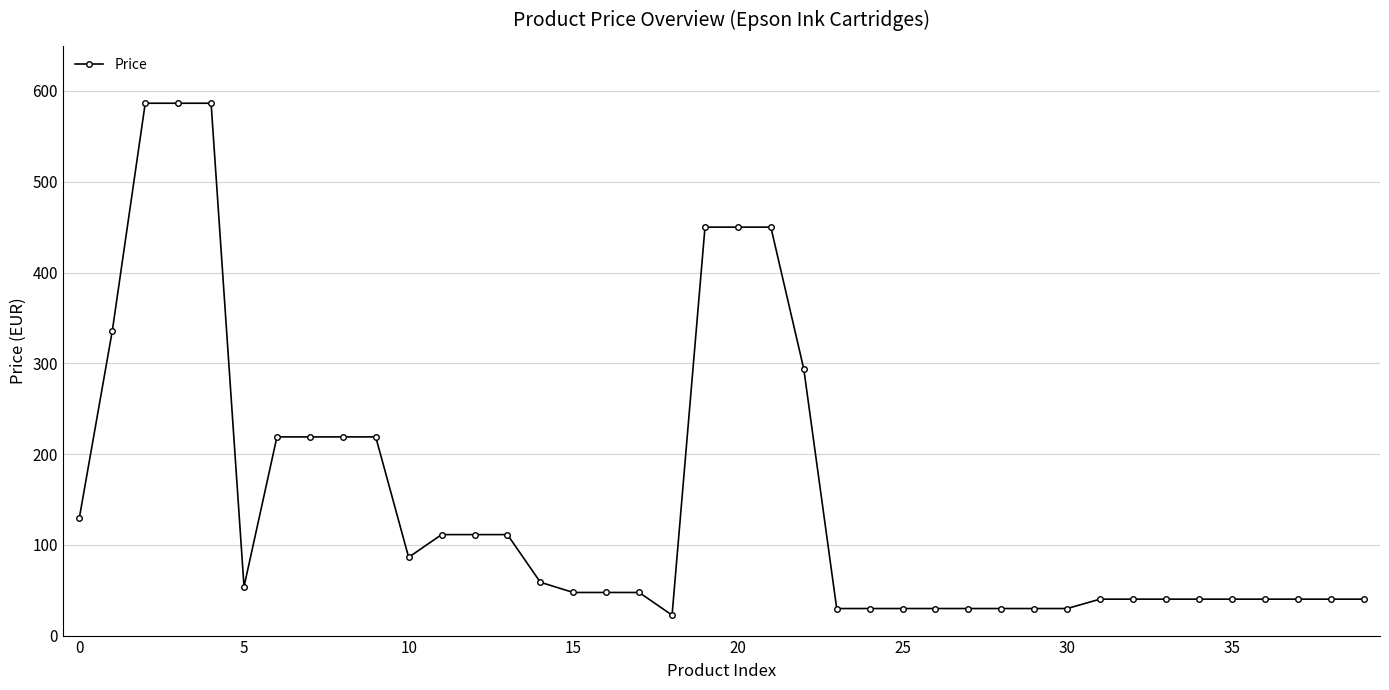

What is the value of the 27th point from the left?

29.8